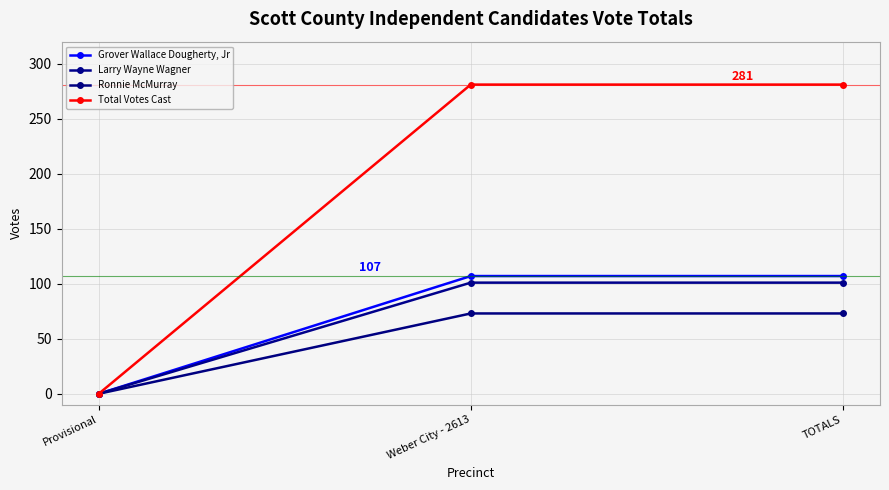

Which has a higher value, TOTALS or Weber City - 2613?

TOTALS